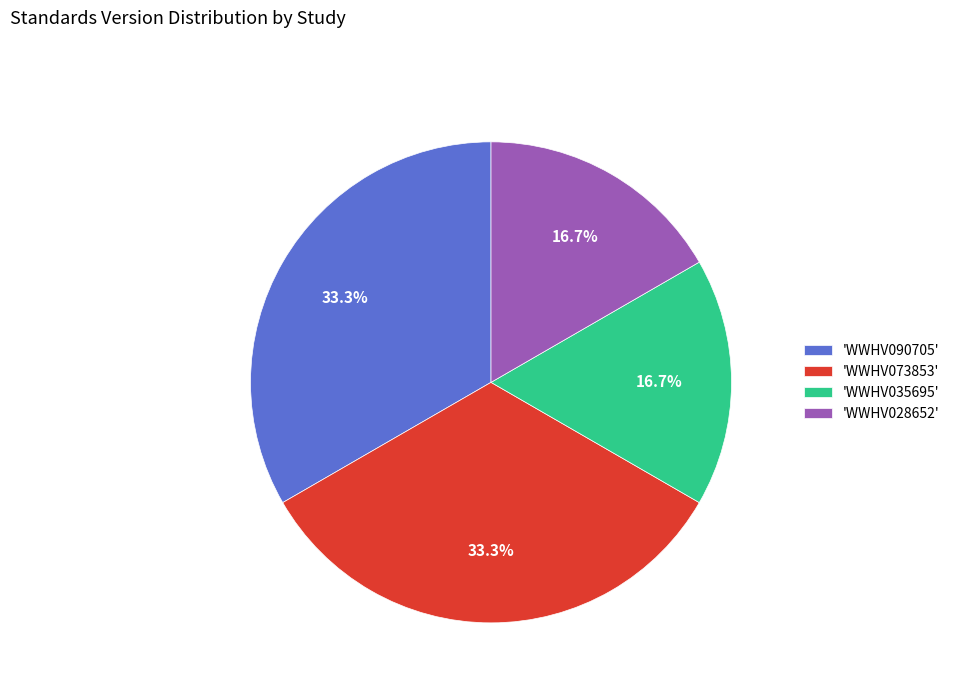

Is there any slice that represents more than half of the pie?

No